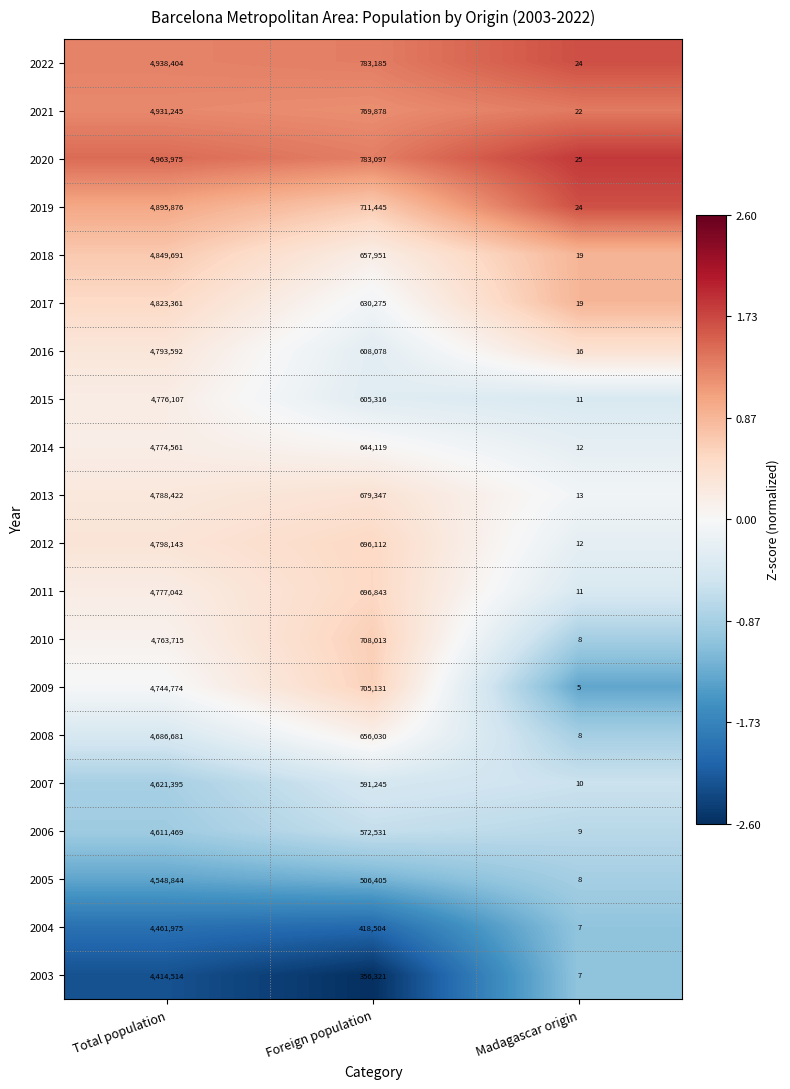

Is it true that 2018 equals 4849691 at Total population?

True